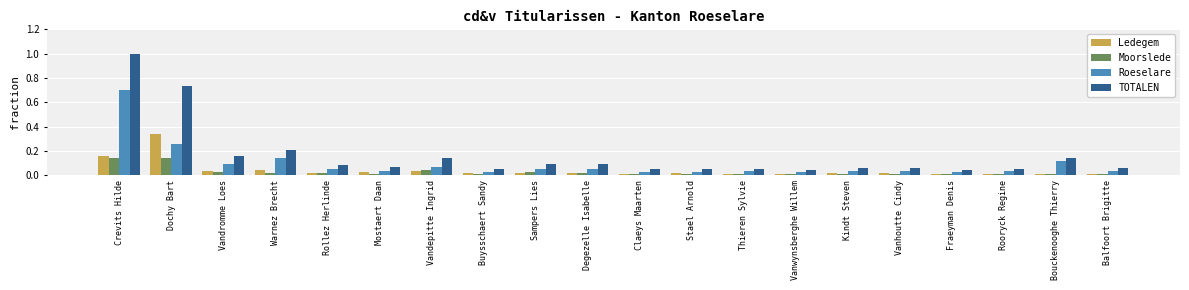

What position from the right is Crevits Hilde?

20